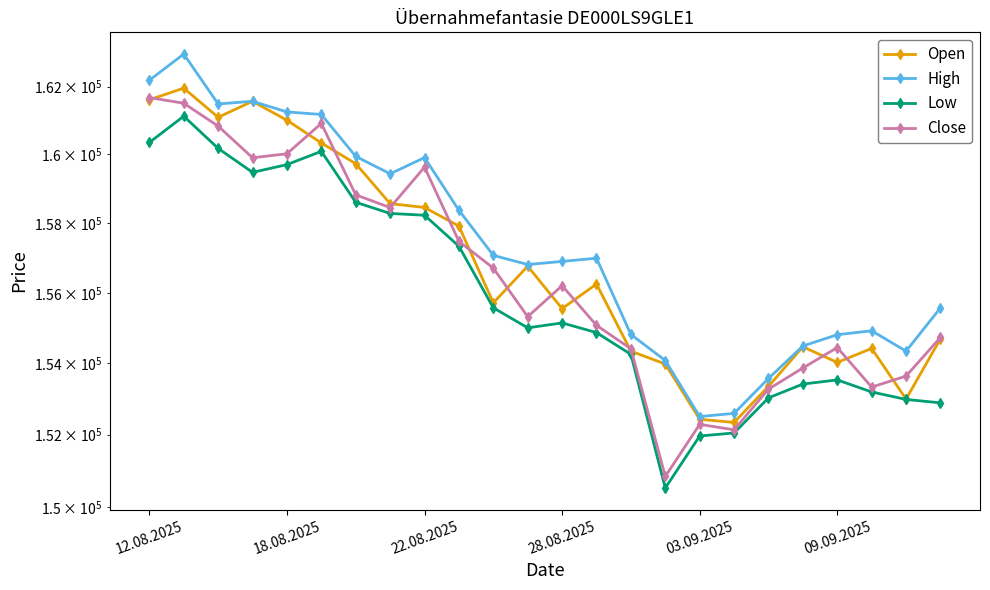

What is the value of the High point at the 8th from the left?

159436